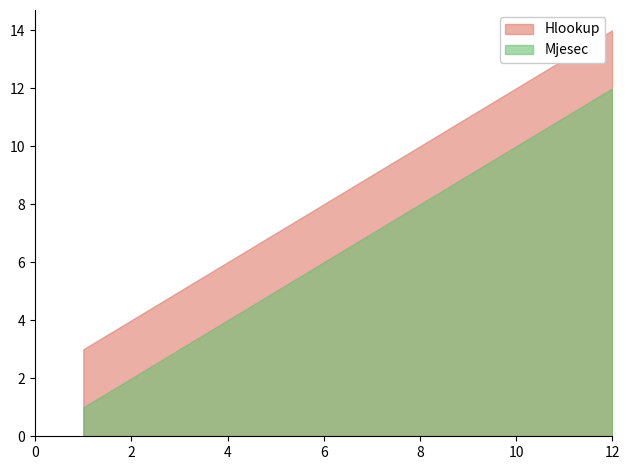

What is the total value across all series at 2?

6